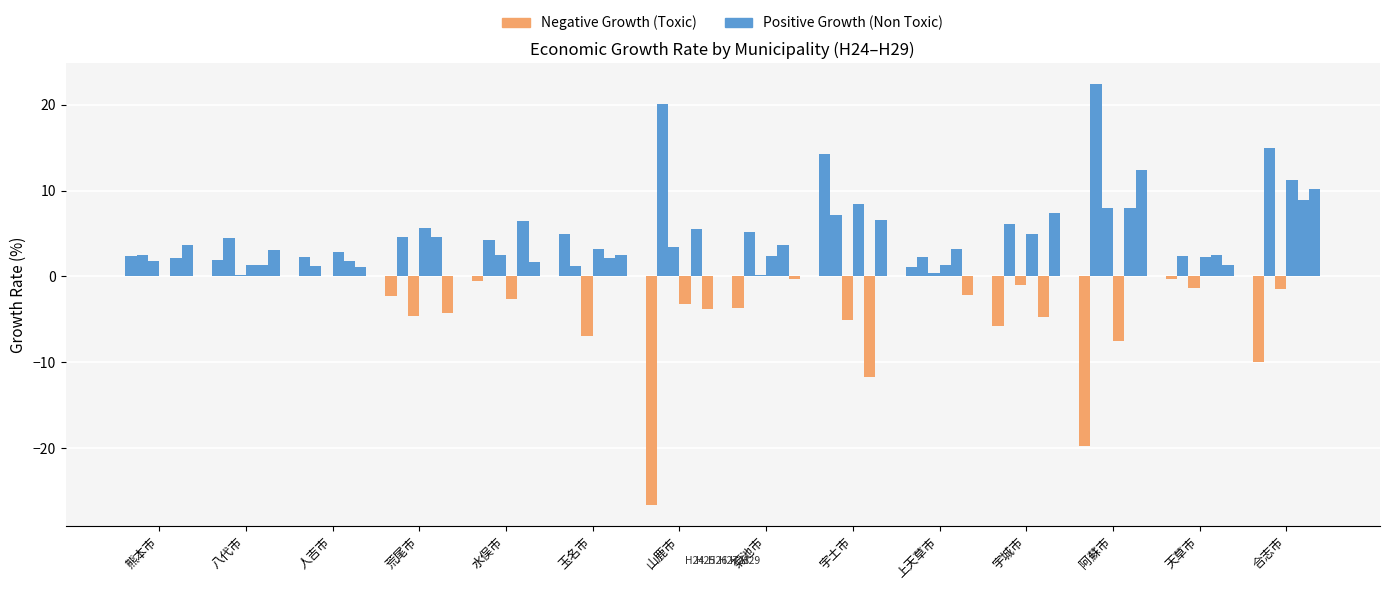

What is the difference between the Toxic values at 山鹿市 and 菊池市?

23.0